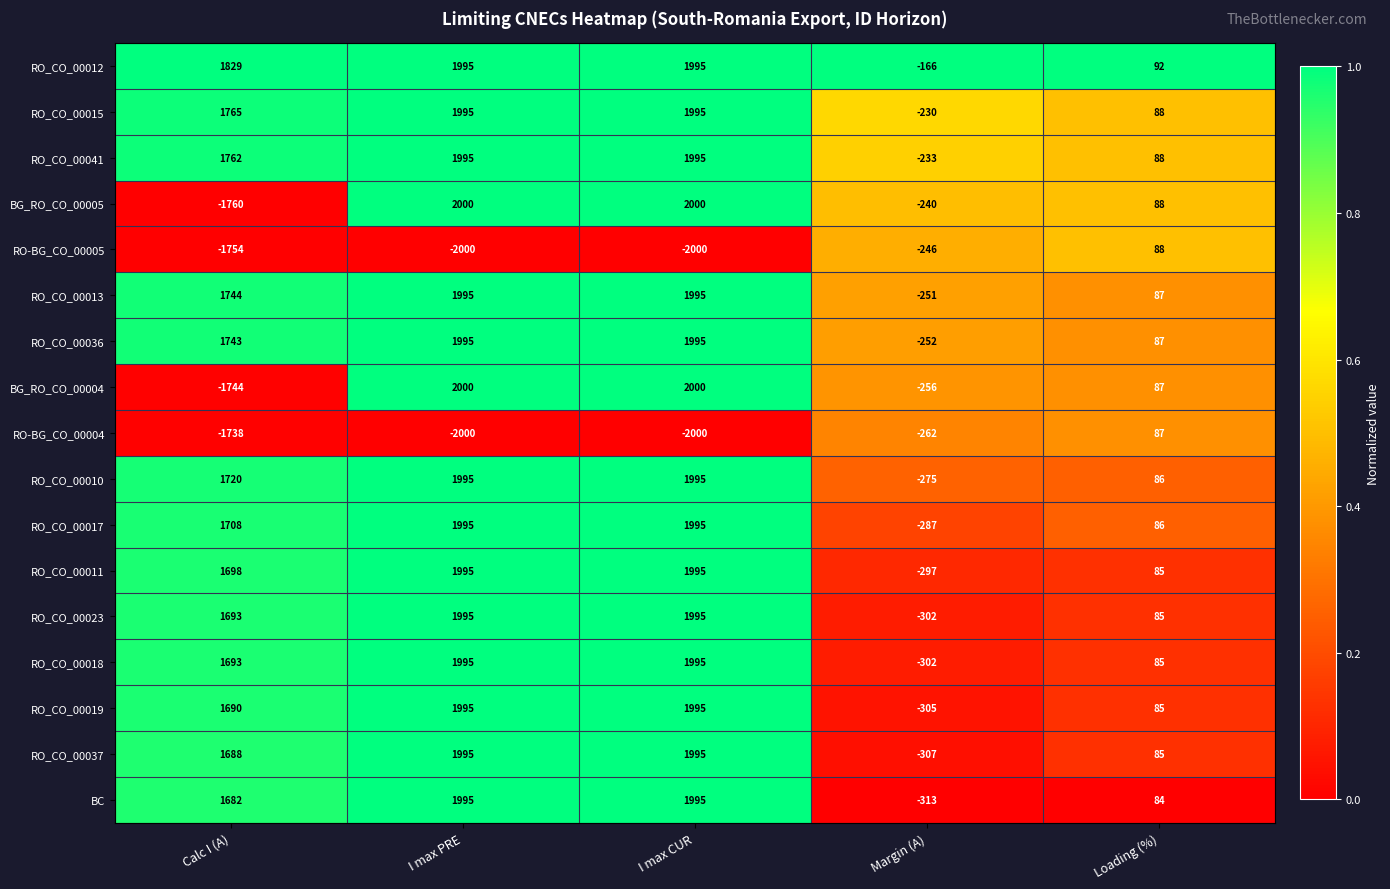

The value of RO_CO_00012 at I max CUR is 1114. True or false?

False